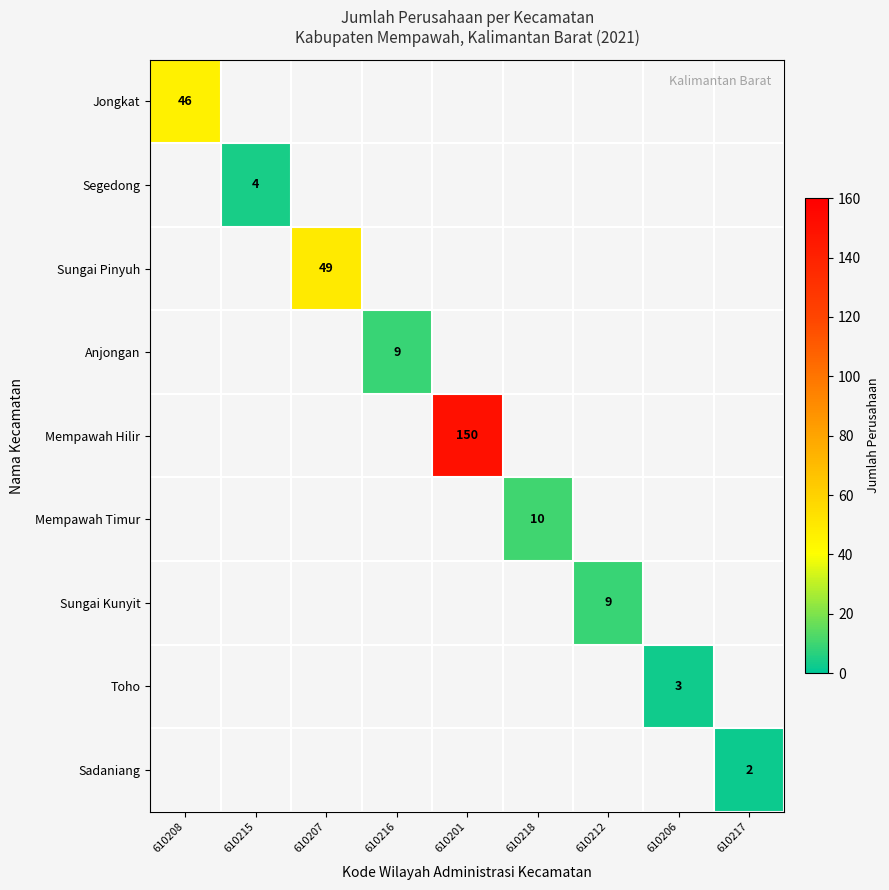

How many values in Sungai Kunyit are above zero?

1